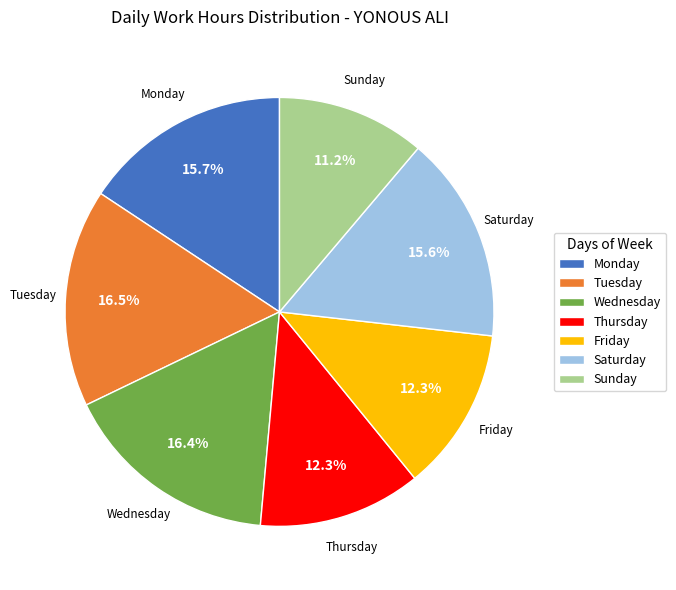

What is the ratio of the value at Sunday to the value at Monday?

0.7